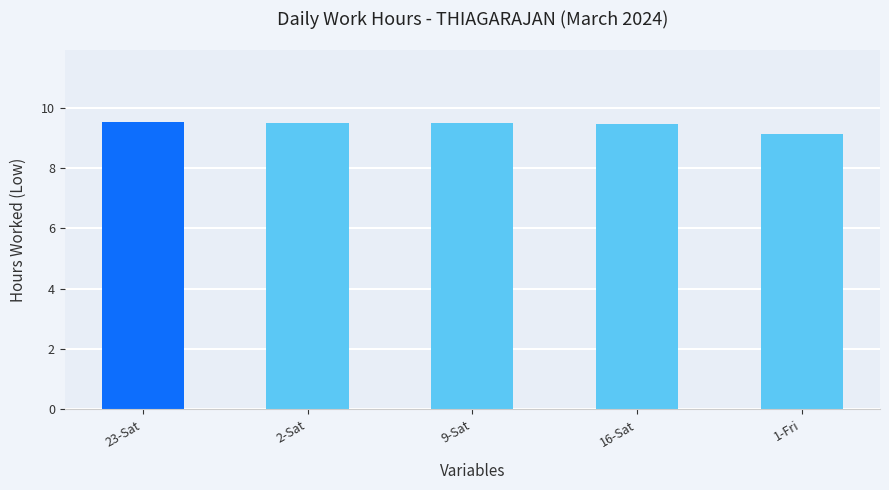

Which category has the lowest value across all series?

1-Fri